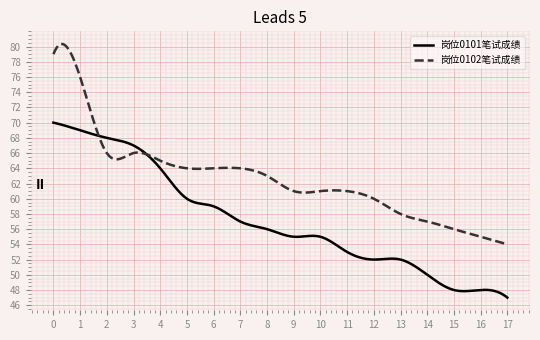

What is the minimum value for 岗位0101笔试成绩?

47.0